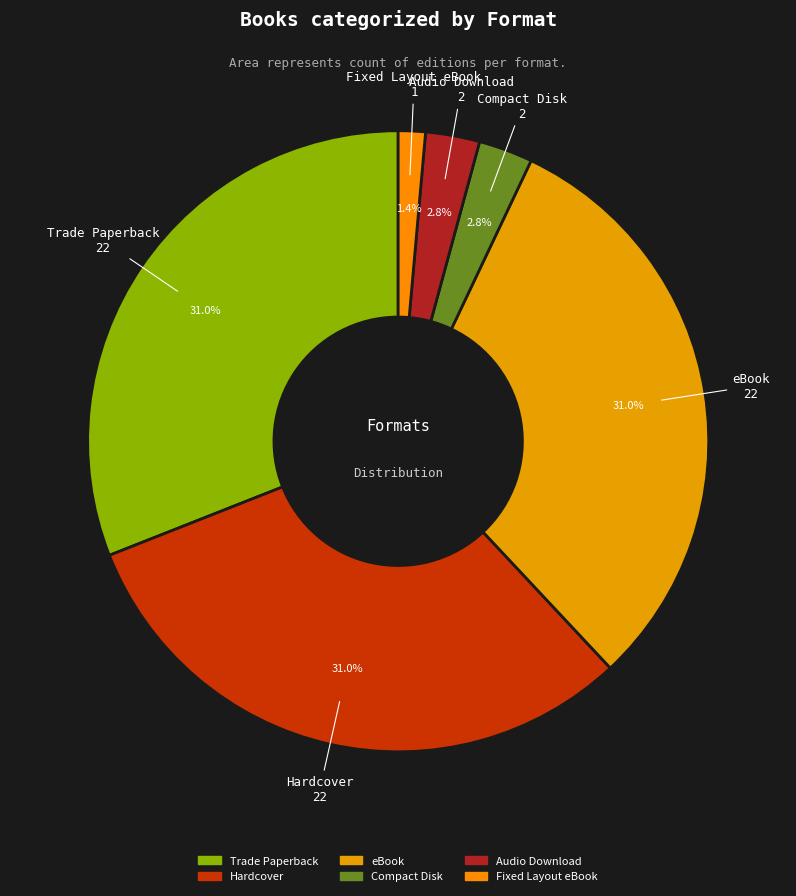

What is the smallest slice in the pie chart?

Fixed Layout eBook